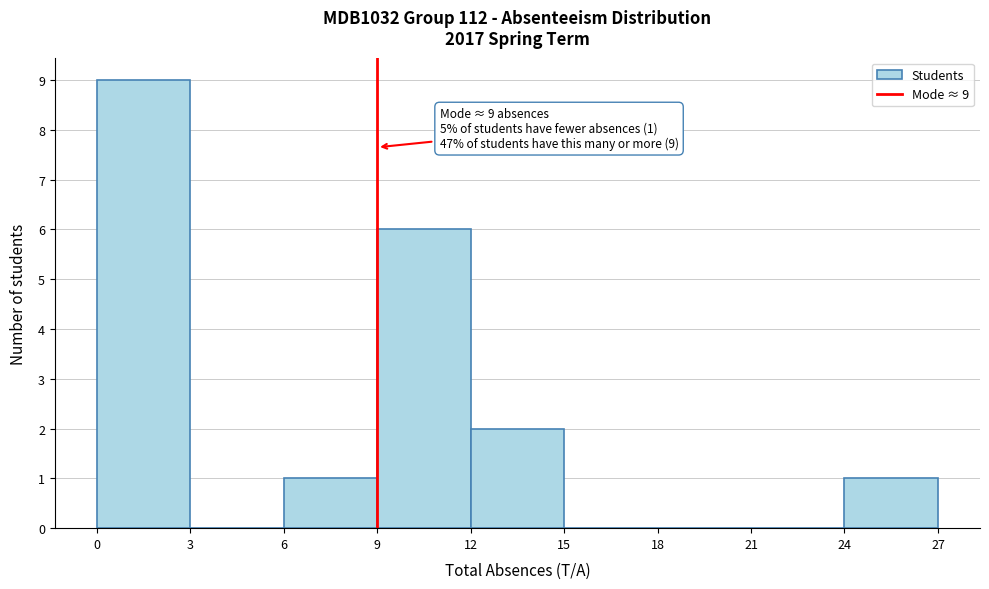

Which range on the x-axis has the tallest bar?

0 to 3